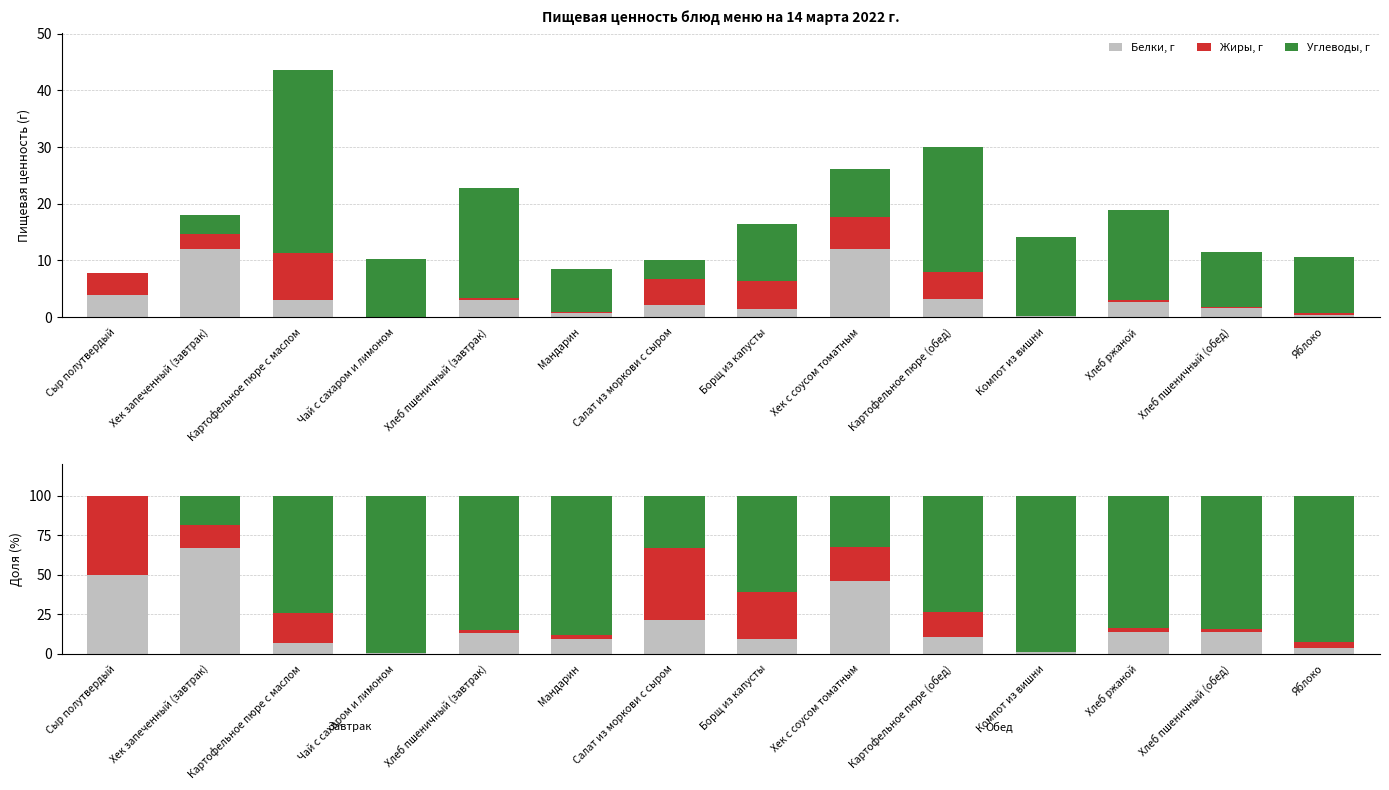

Count the number of data series in this chart.

3